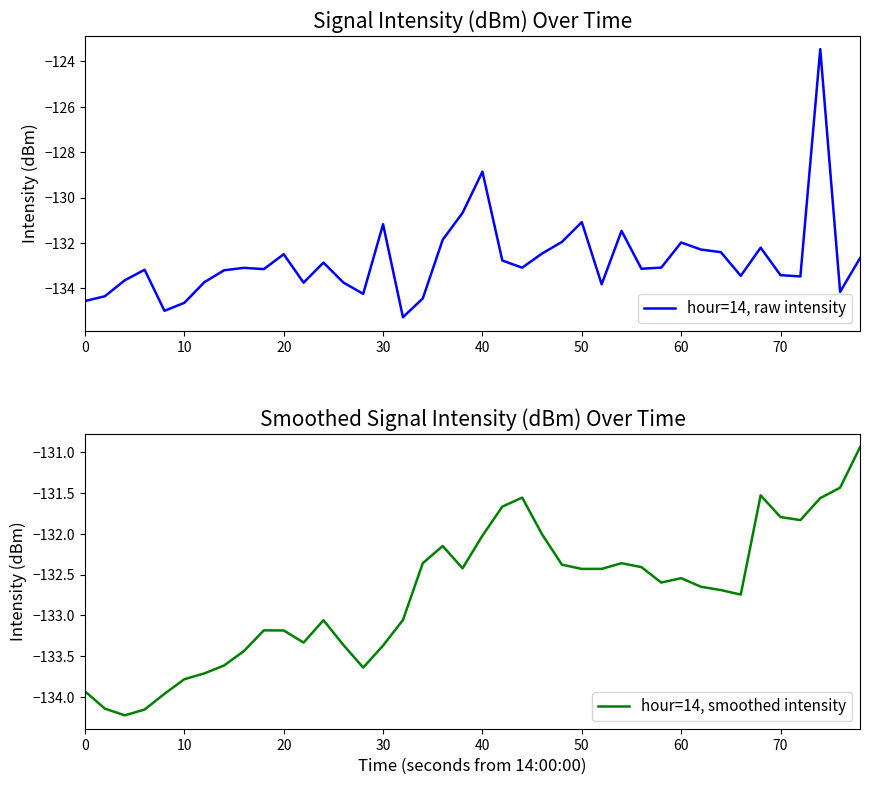

Where do hour=14, raw intensity and hour=14, smoothed intensity first cross each other?

10 and 20